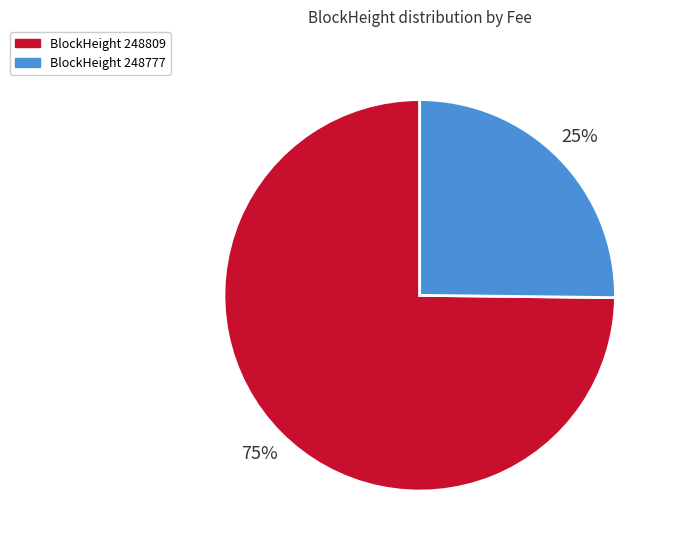

Does any single category account for the majority?

Yes